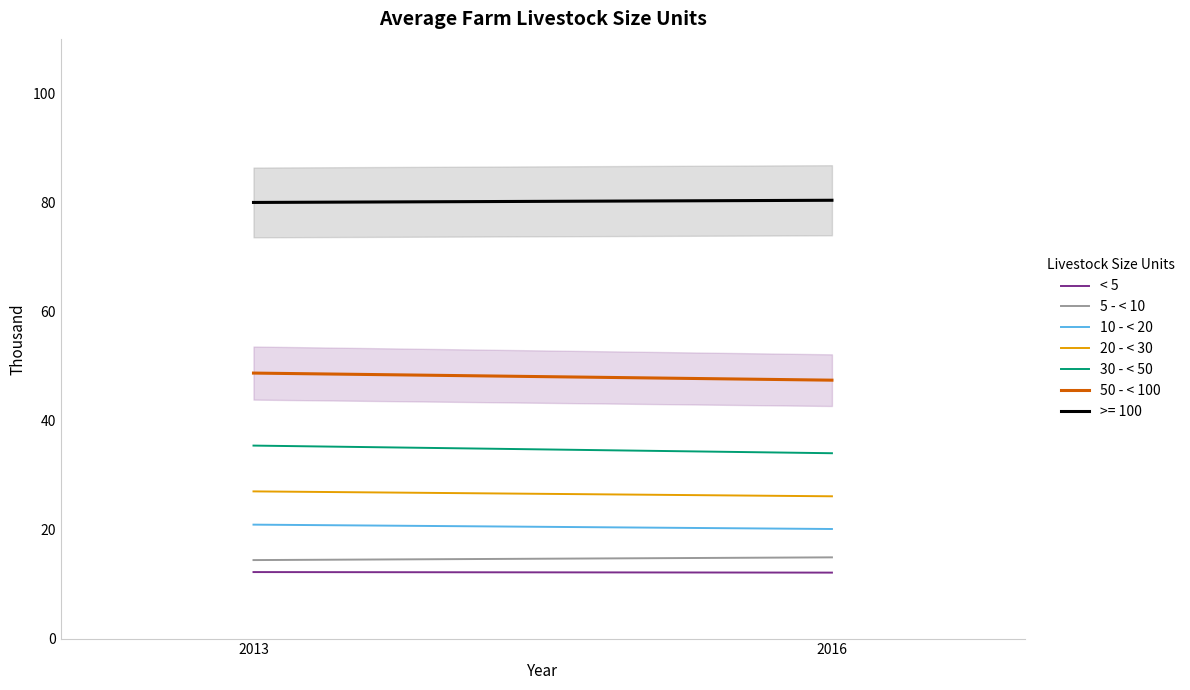

What is the difference between the highest and lowest values at 2013?

36.5